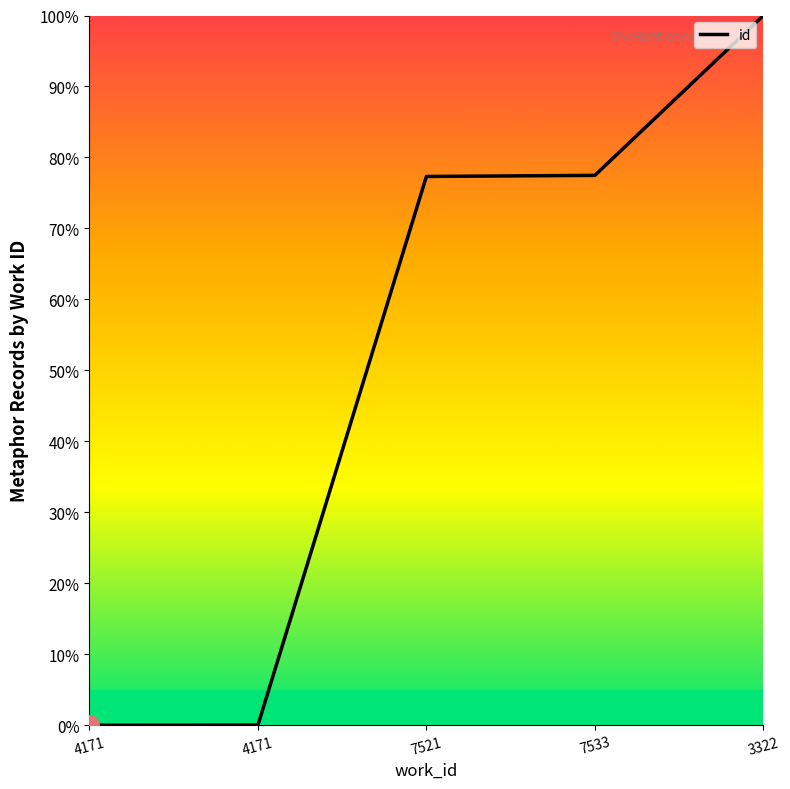

Is this an area chart (filled region under the line)?

No